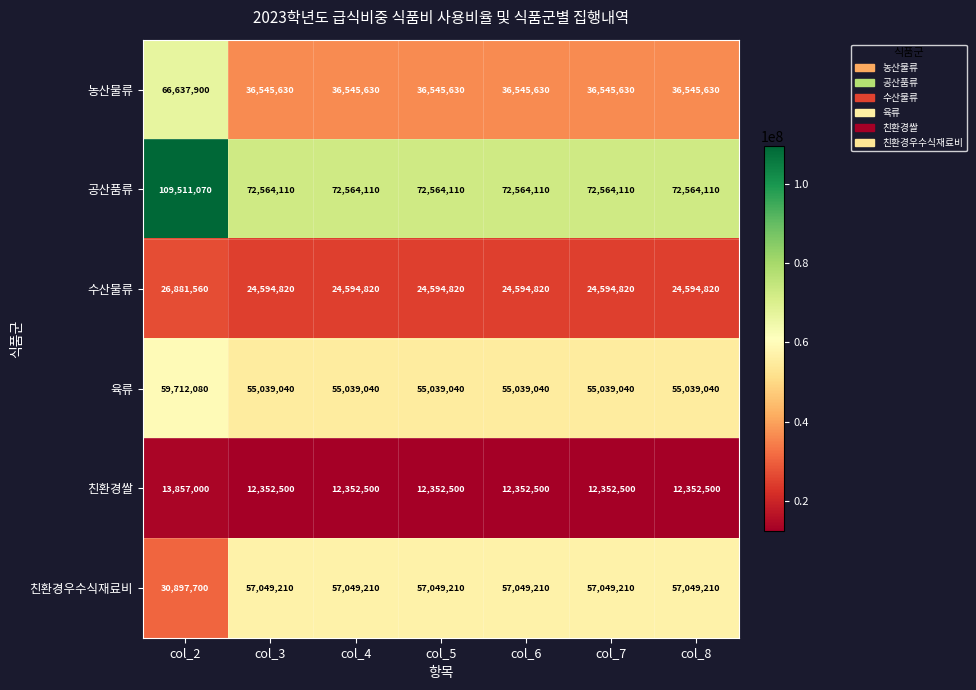

Which series has the widest spread of values?

공산품류